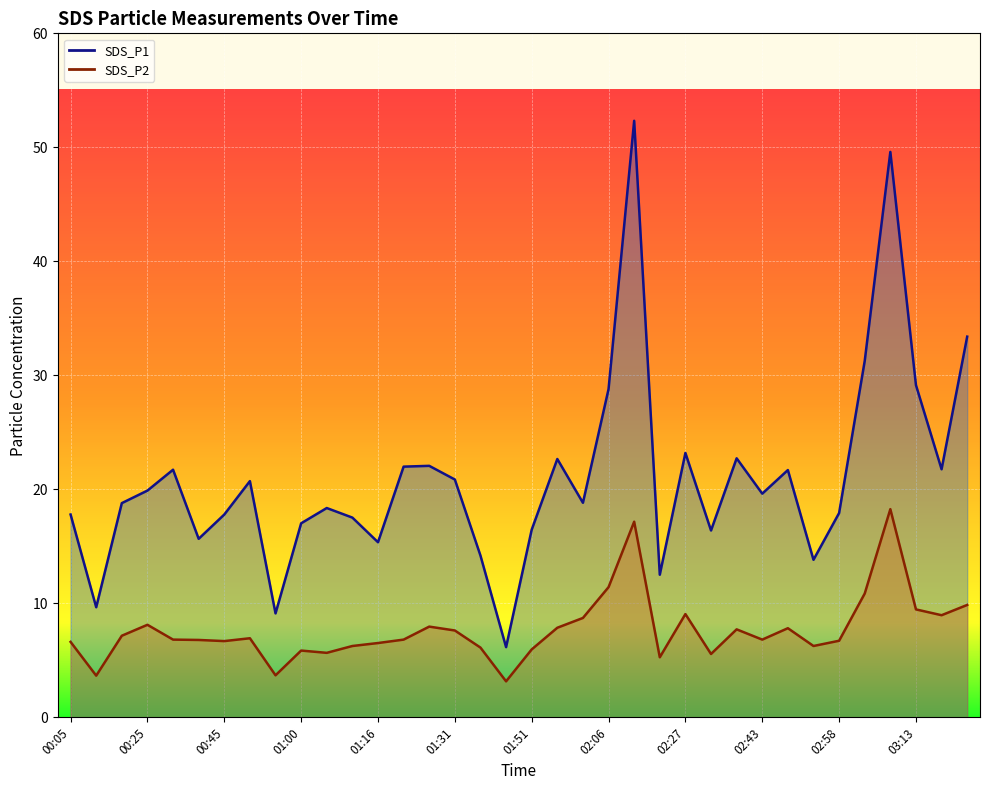

Where is SDS_P1 nearest to the value 29?

03:13